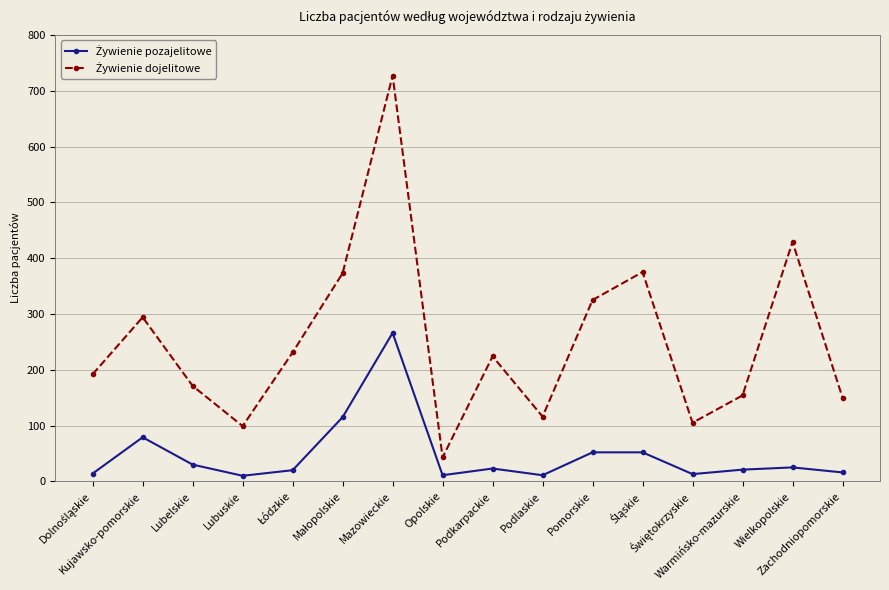

What is the maximum value shown in the chart?

727